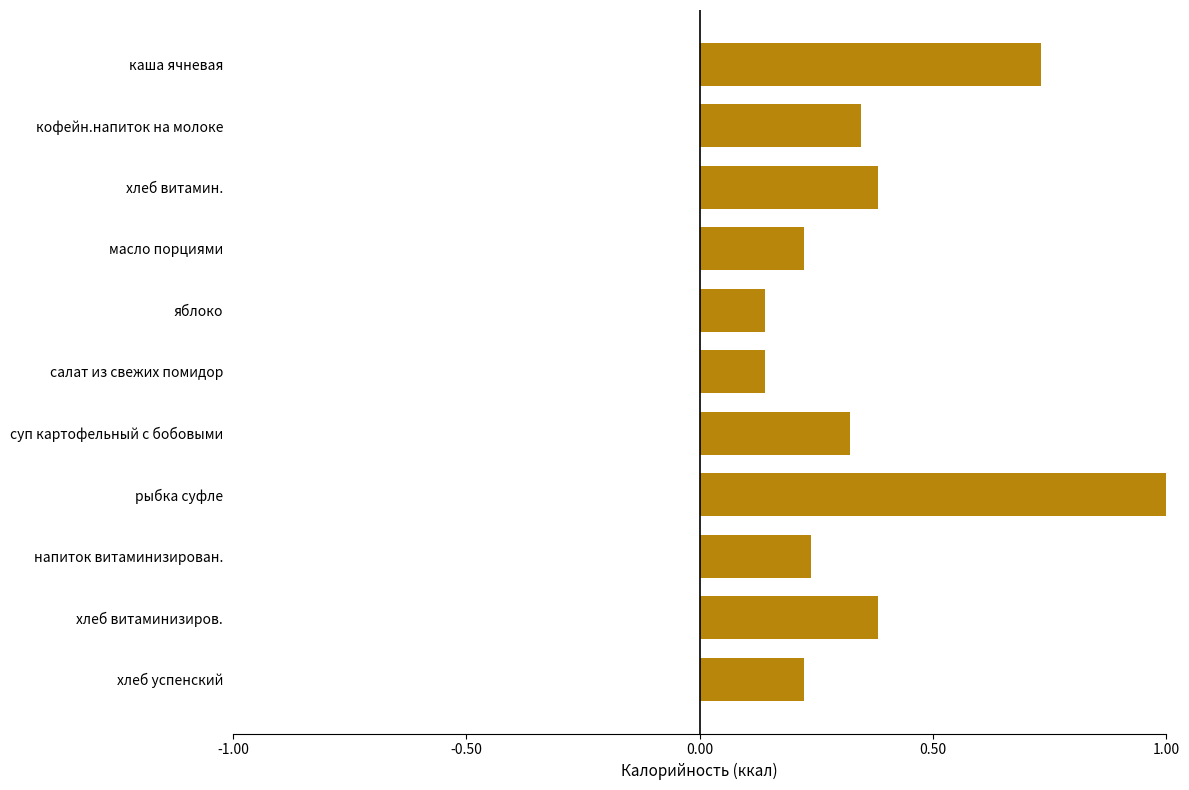

The chart shows a value of 0.2 at салат из свежих помидор. True or false?

False